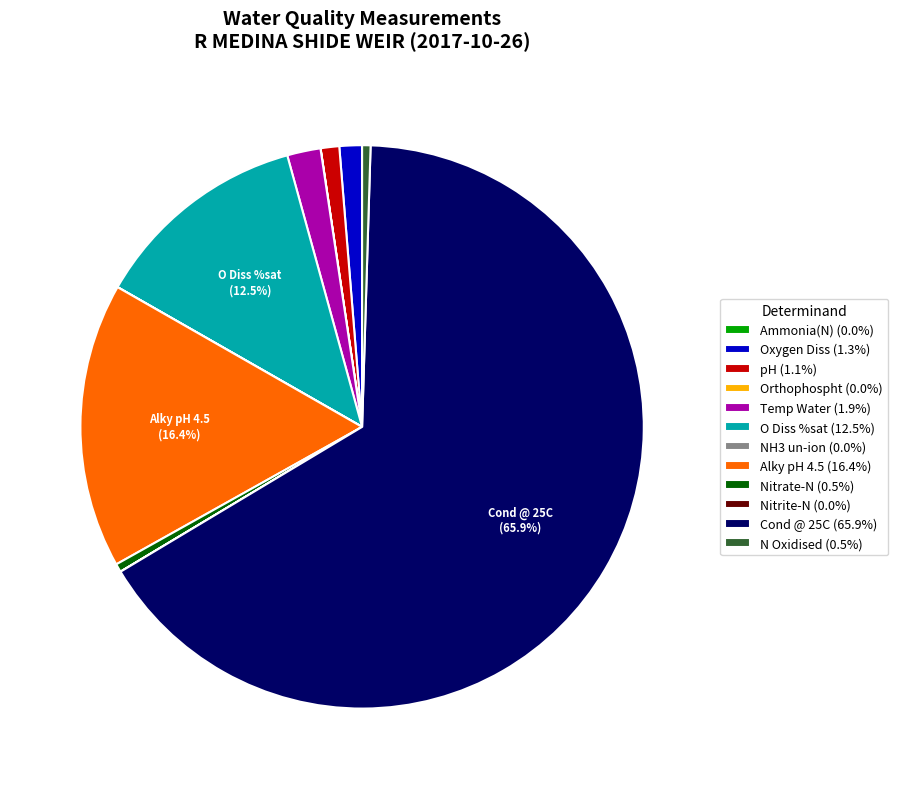

Does any single category account for the majority?

Yes